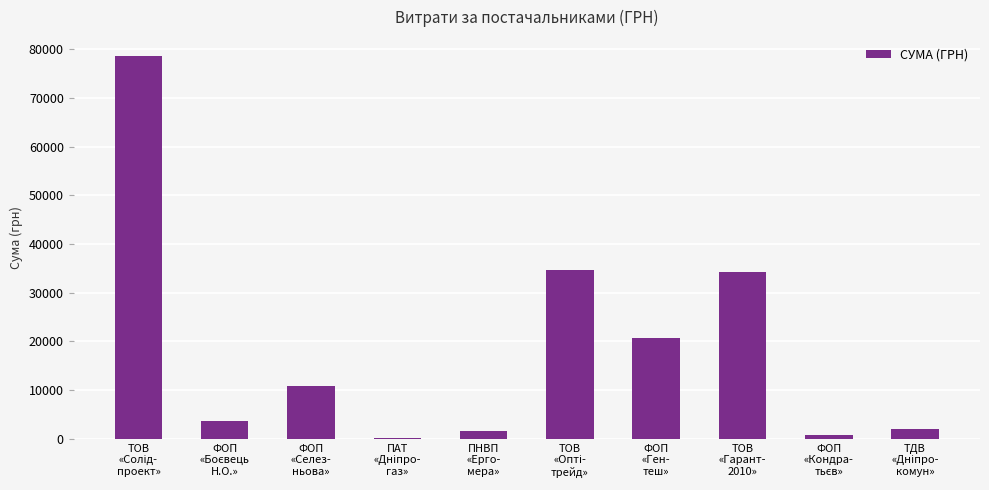

What is the greatest value displayed?

78600.0